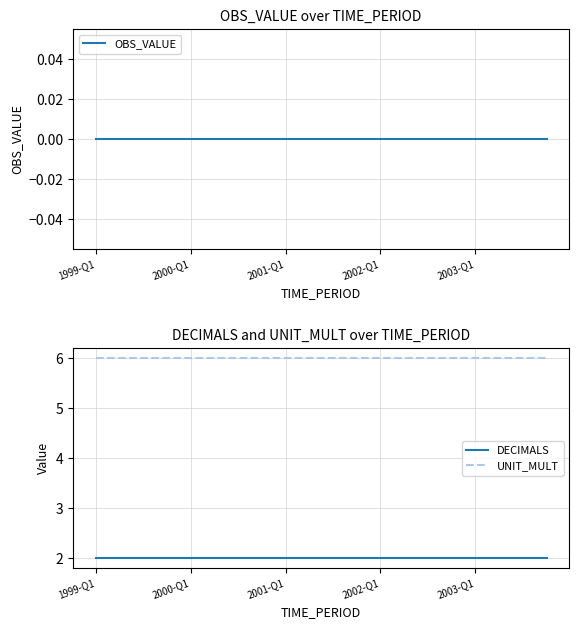

True or false: DECIMALS and UNIT_MULT intersect in this chart.

False